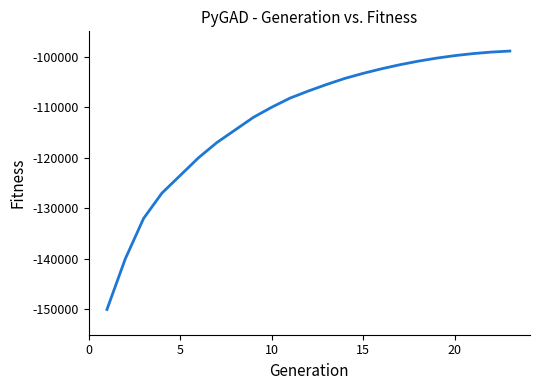

What is the smallest value displayed?

-150000